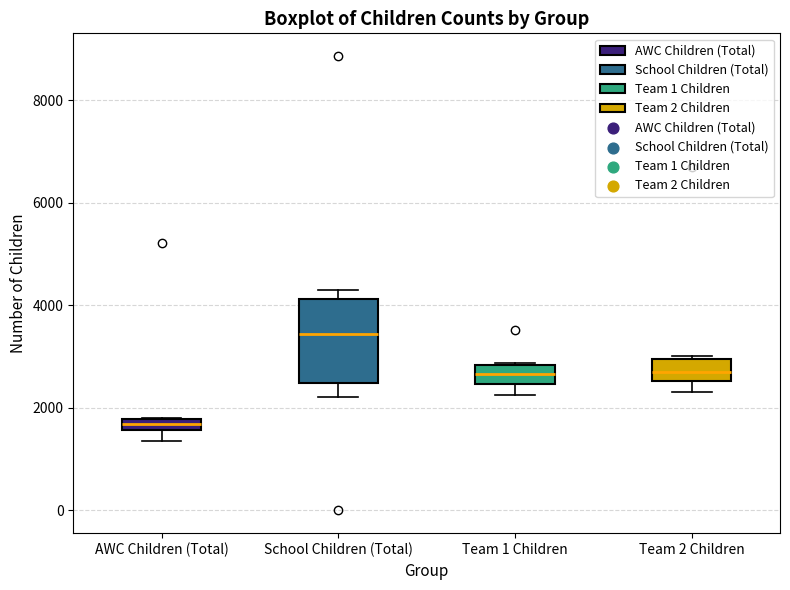

Comparing the boxes themselves (not the whiskers), which one is the tallest?

School Children (Total)